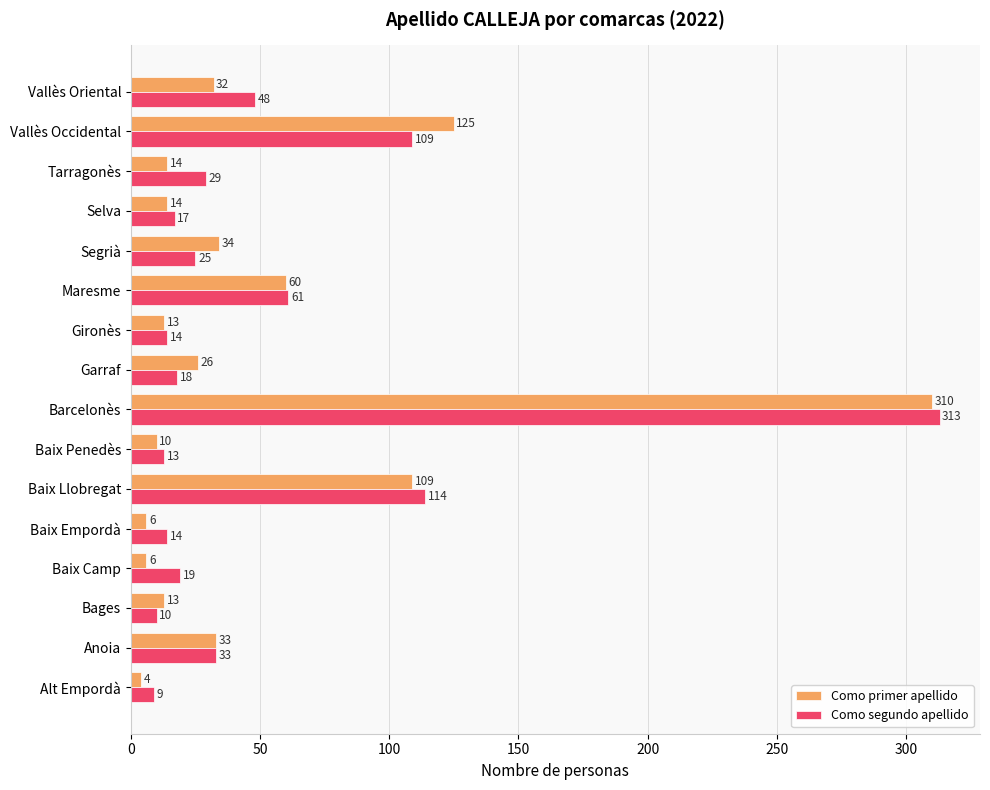

Which series has the largest total across all categories?

Como segundo apellido